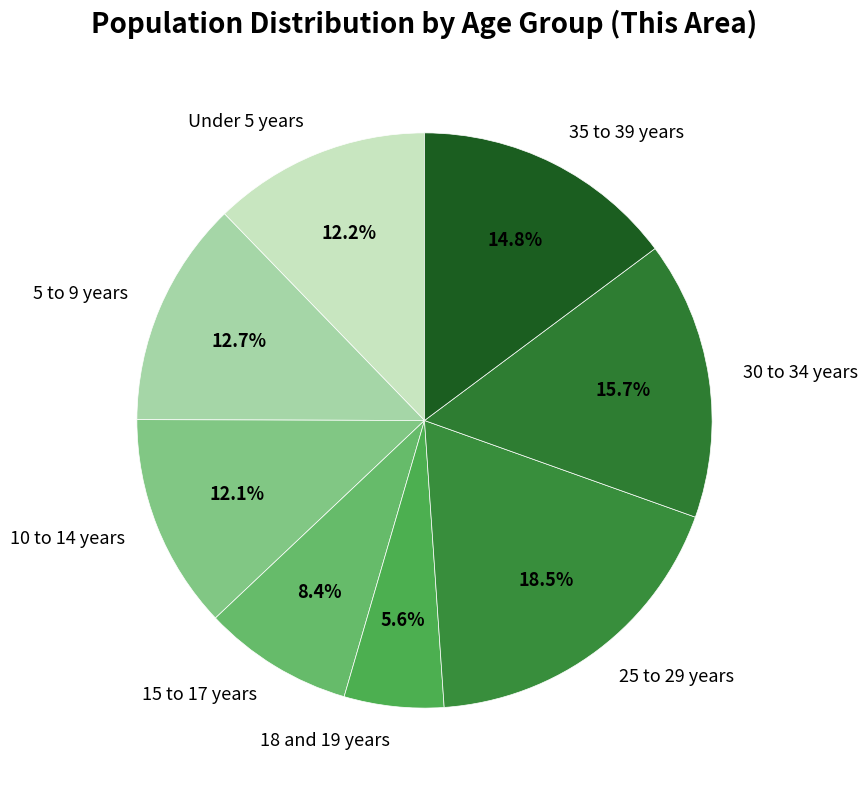

Does Under 5 years represent more than half of the total?

No